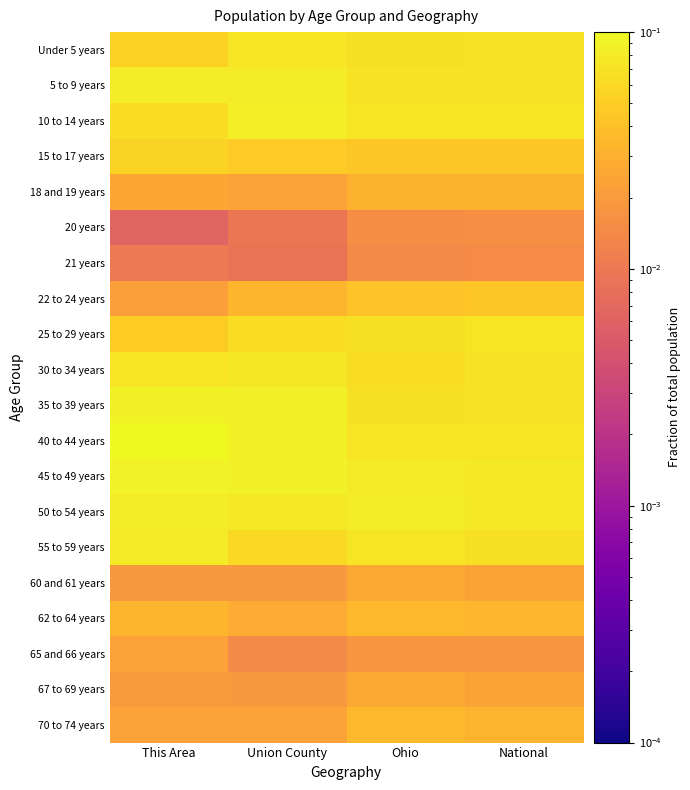

Rank the series by their maximum value, from highest to lowest.

40 to 44 years, 45 to 49 years, 35 to 39 years, 10 to 14 years, 50 to 54 years, 5 to 9 years, 55 to 59 years, 30 to 34 years, 25 to 29 years, Under 5 years, 15 to 17 years, 22 to 24 years, 62 to 64 years, 70 to 74 years, 18 and 19 years, 60 and 61 years, 67 to 69 years, 65 and 66 years, 20 years, 21 years